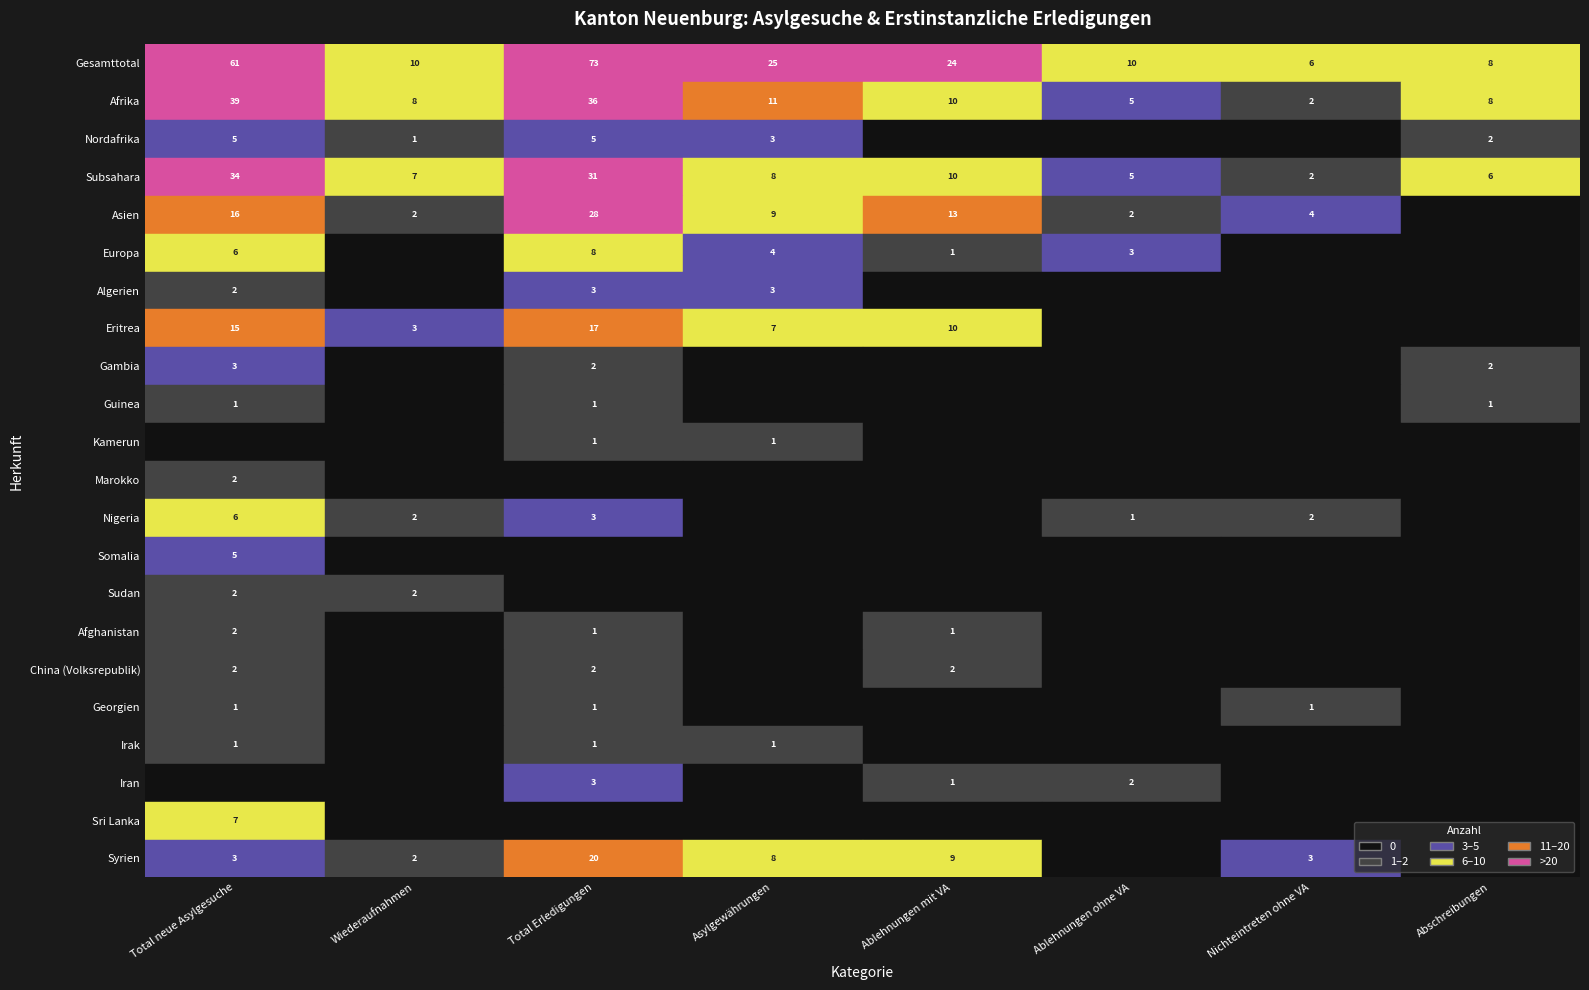

How many positive values does the Asien series have?

7